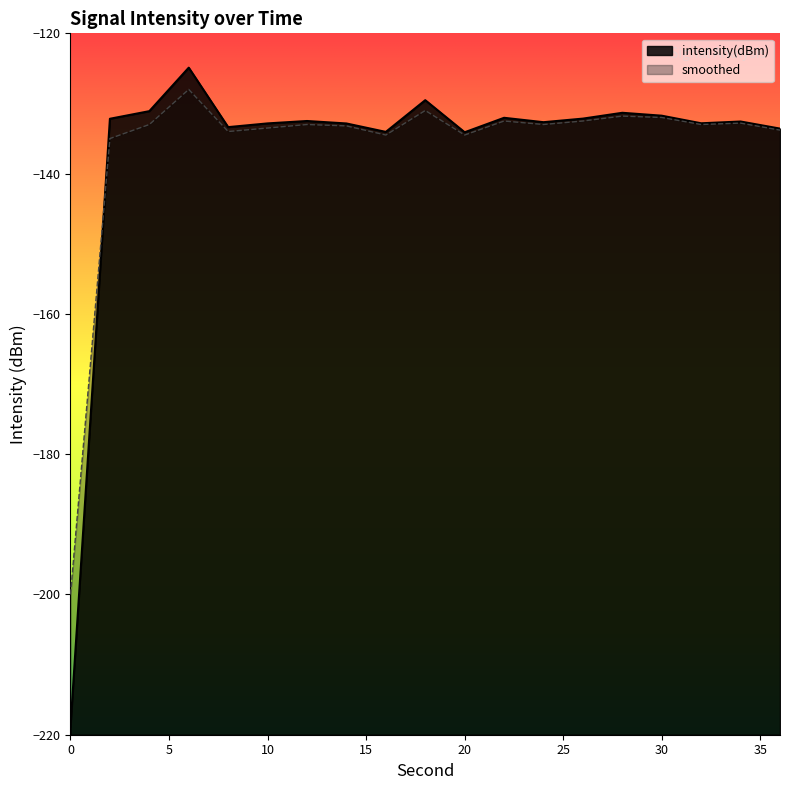

Rank the series at 26 from highest to lowest value.

intensity(dBm), smoothed